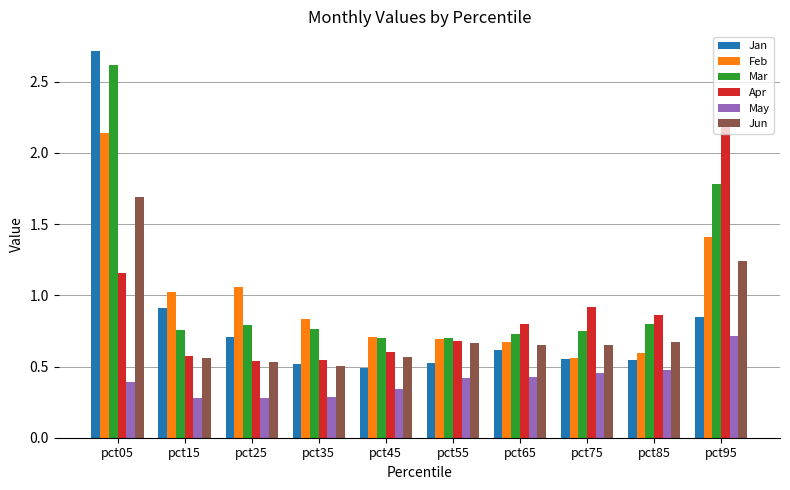

What is the difference between the maximum and minimum values in the Feb series?

1.6